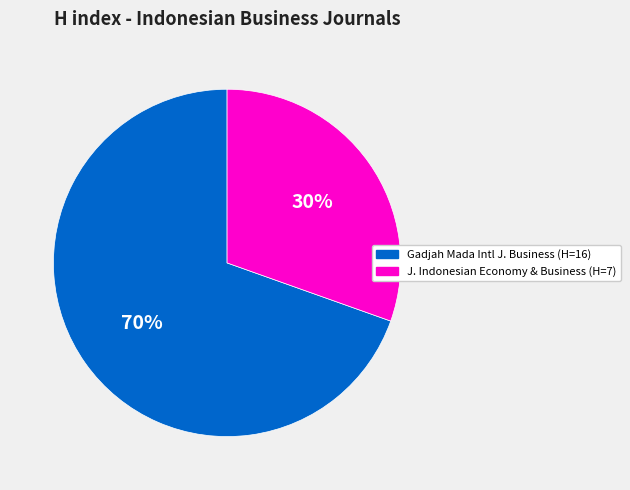

How many slices are in this pie chart?

2